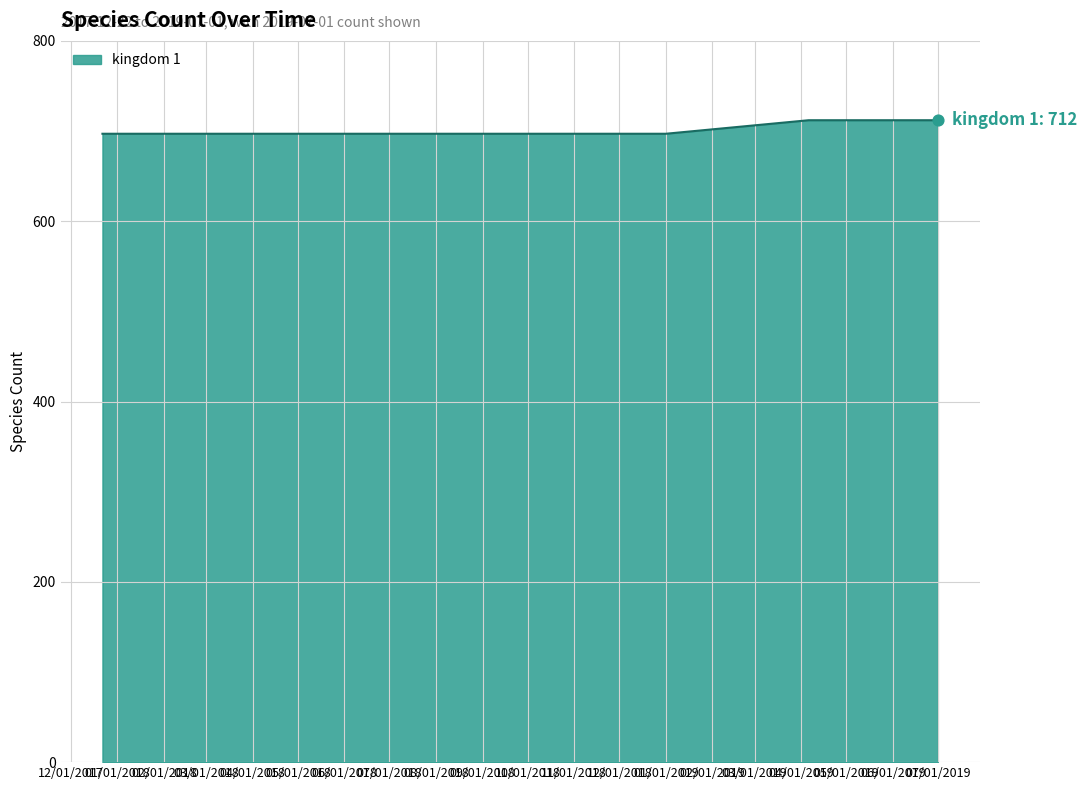

What is the minimum value shown in the chart?

697